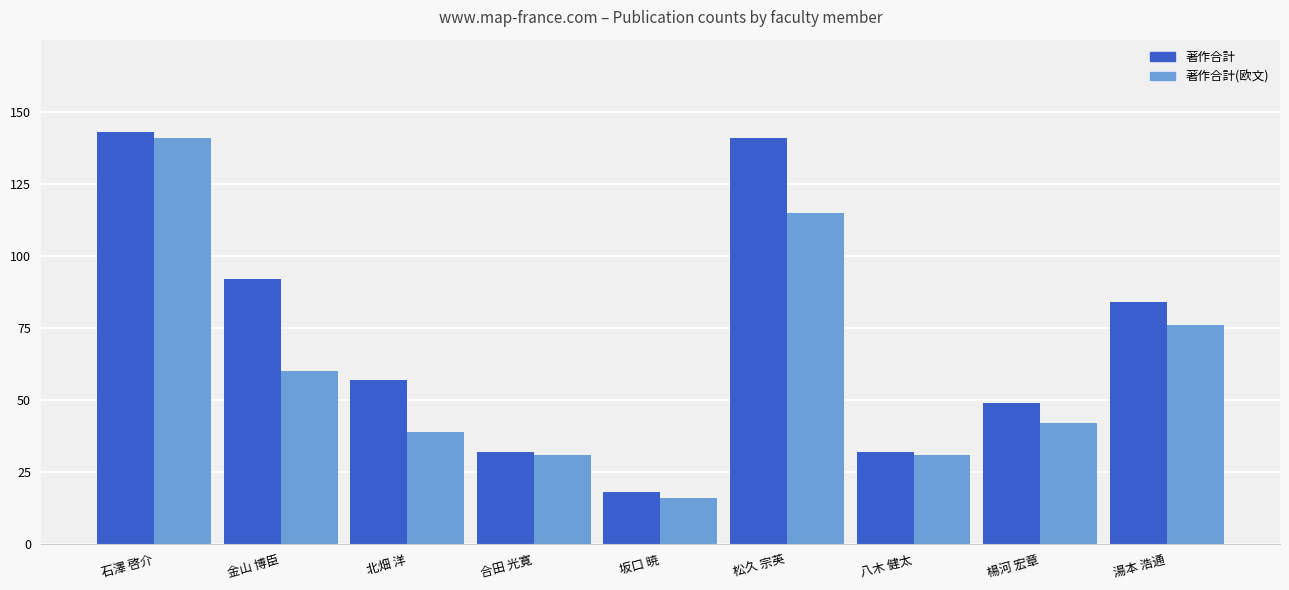

What is the value of the 著作合計 bar at the 2nd from the left?

92